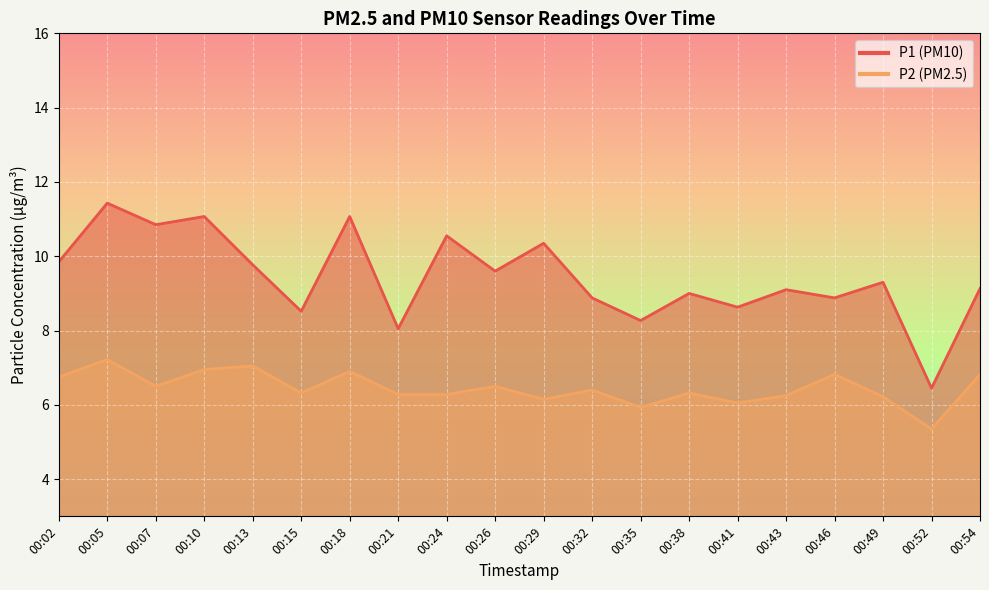

Is the value of P1 at 00:41 greater than the value of P2 at 00:38?

Yes